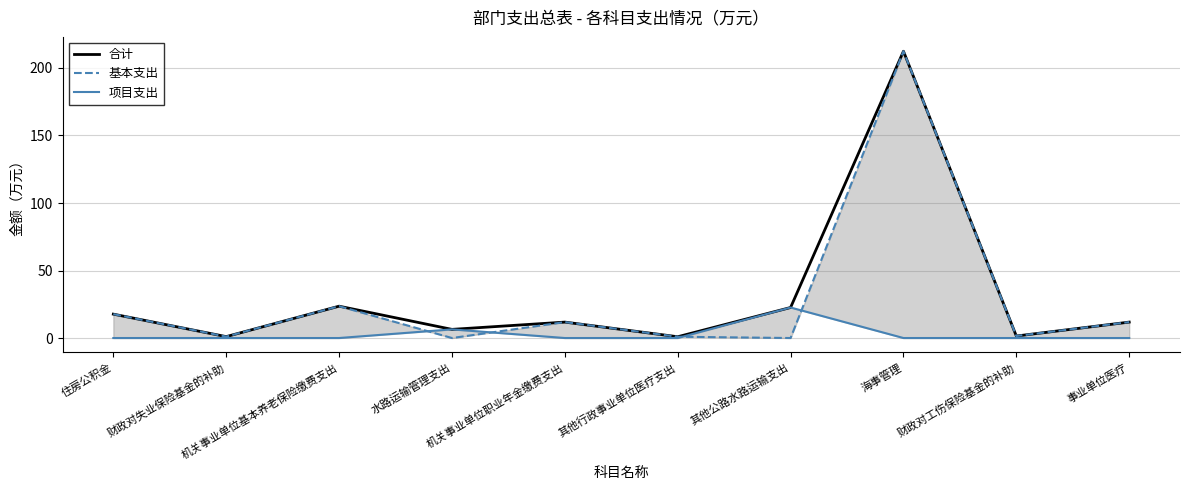

True or false: 合计 and 项目支出 cross at least once.

False